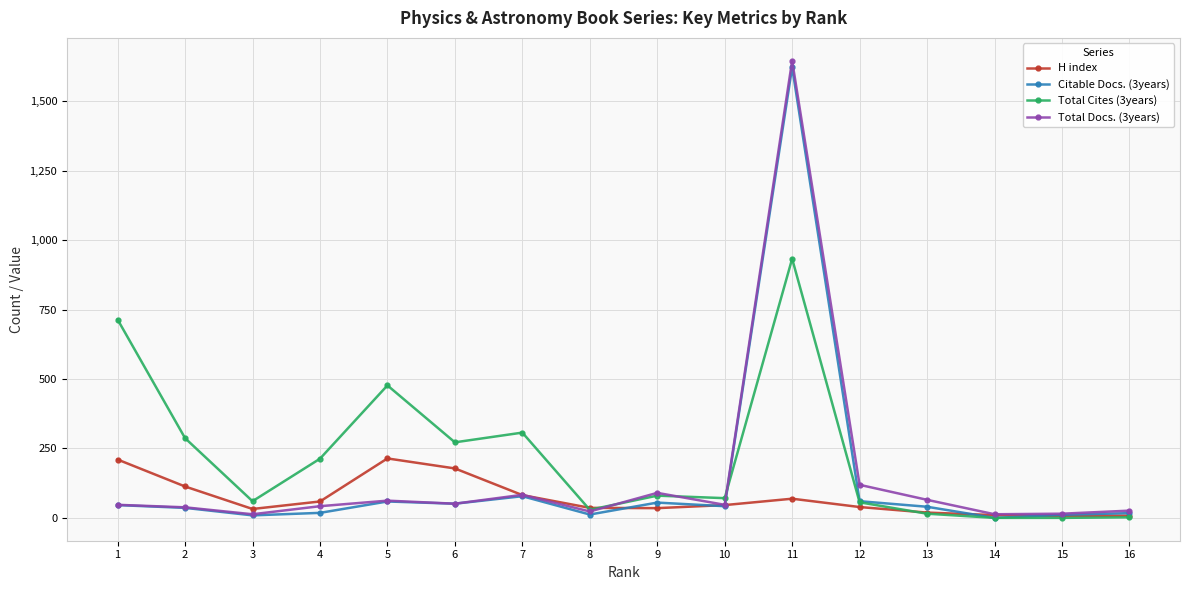

What is the total value across all series at 16?

53